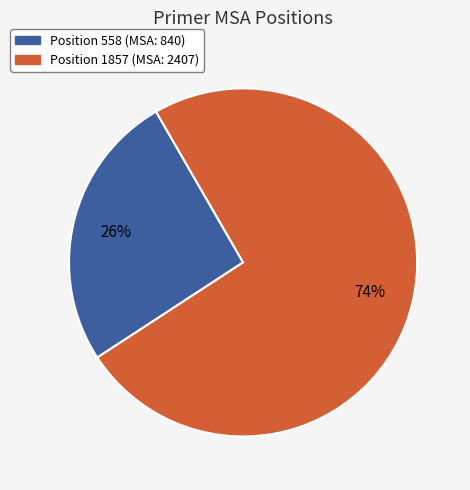

Does any single category account for the majority?

Yes